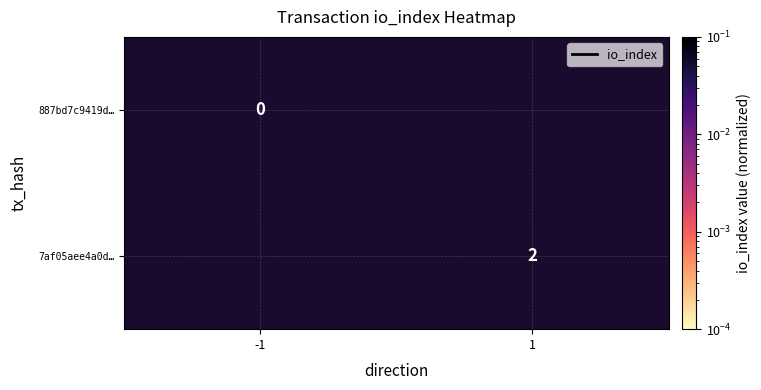

The value of 7af05aee4a0d… at 1 is 3.2. True or false?

False